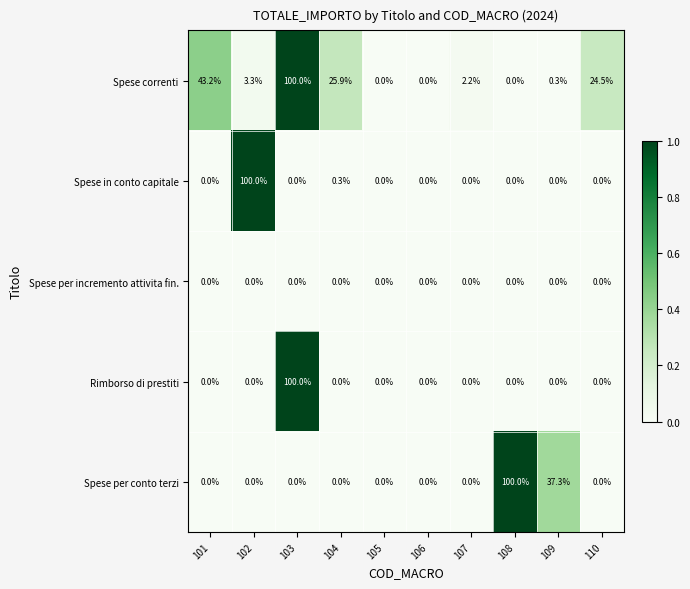

At which label is Spese per conto terzi closest to 50?

109